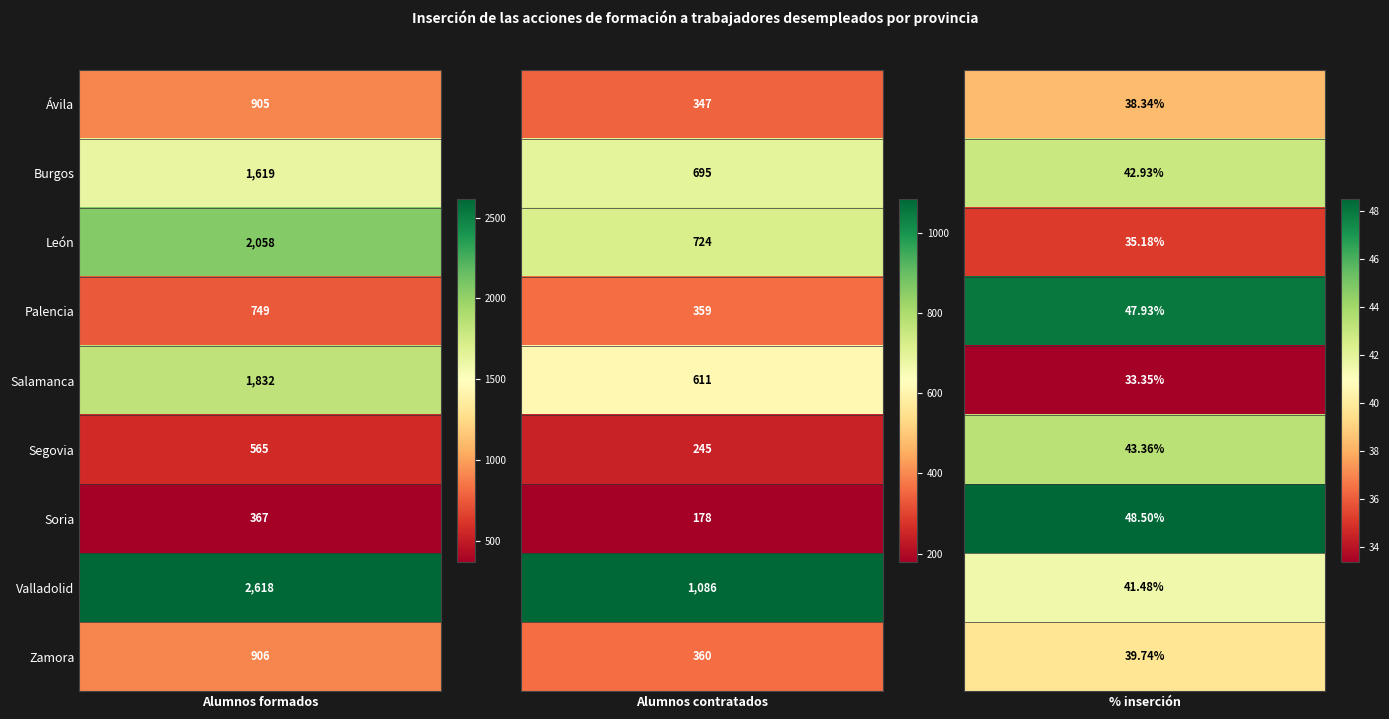

Is it true that Segovia equals 61.6 at León?

False